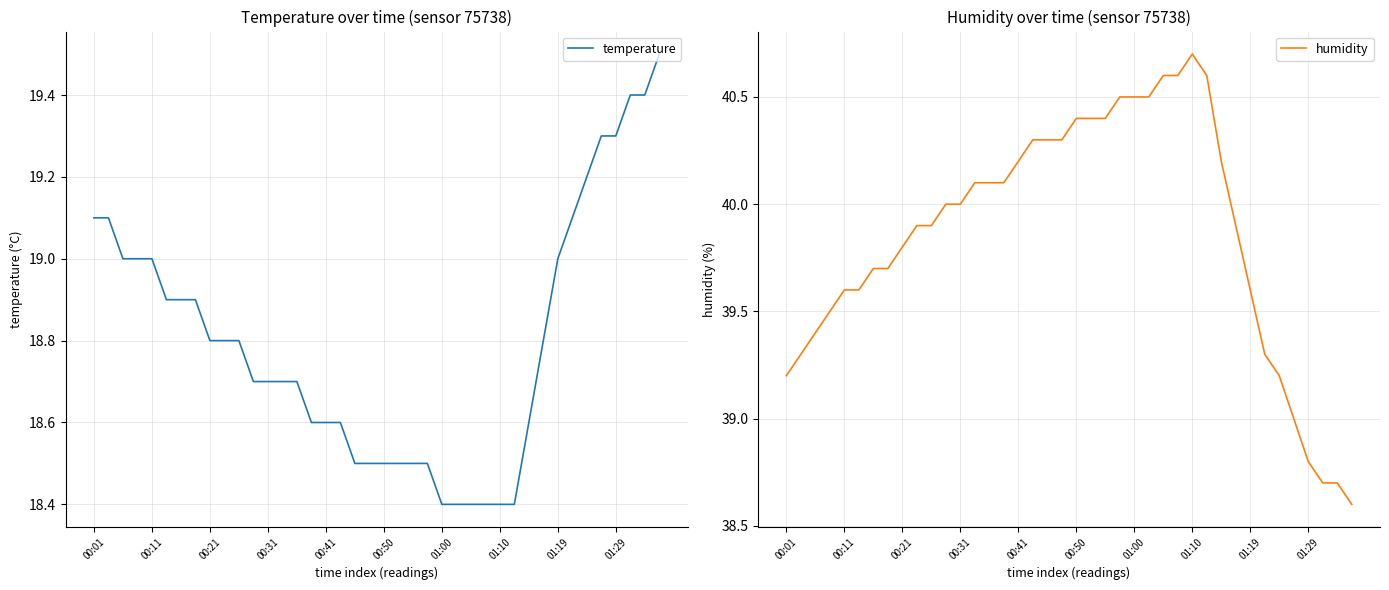

What is the difference between the second highest and second lowest values in the humidity series?

1.9